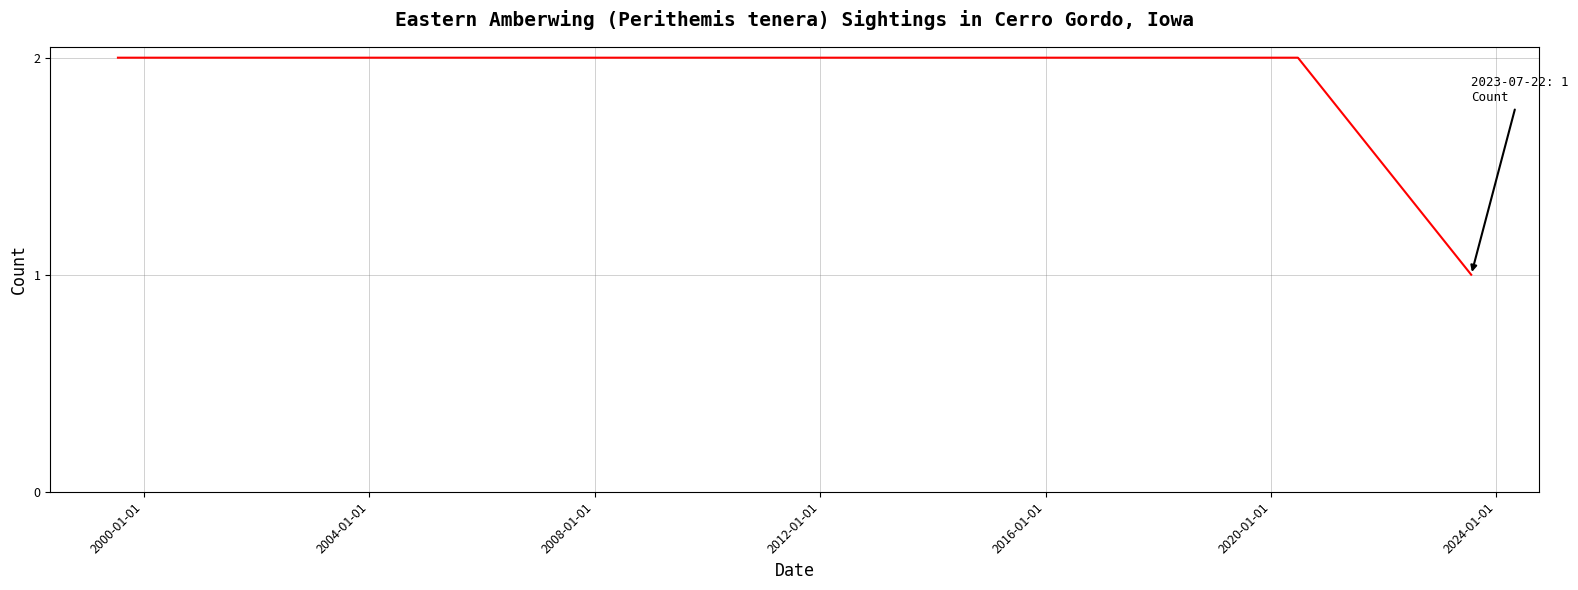

What is the sum of all values?

5